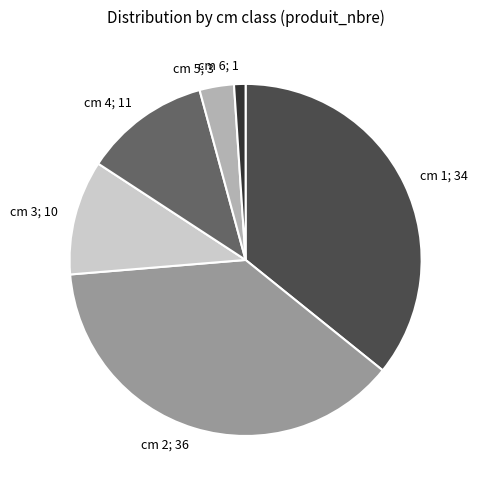

Is there a majority slice in this chart?

No